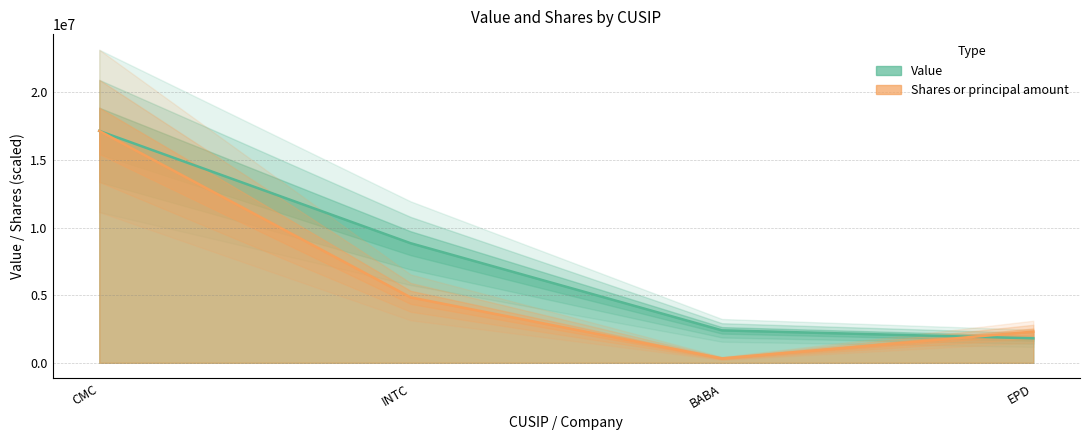

Is it true that Value equals 17145000.0 at CMC?

True